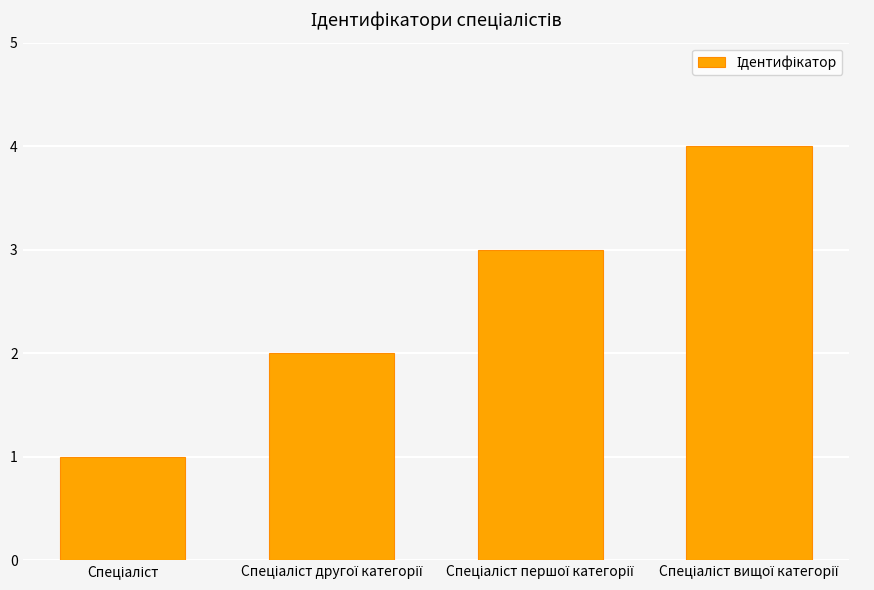

What is the greatest value displayed?

4